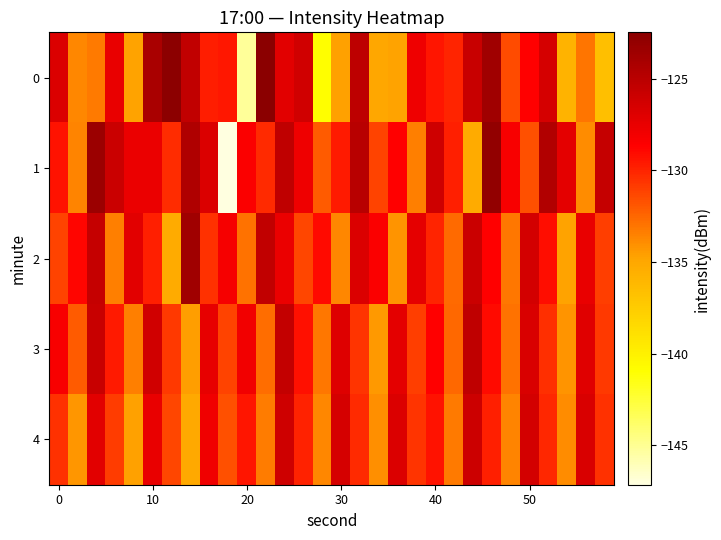

Reading left to right, extract all data points from this chart.

0: -126.8	-133.7	-133.2	-127.6	-134.8	-124.2	-122.6	-125.4	-129.7	-129.5	-145.2	-122.5	-127.1	-126.1	-140.9	-134.7	-125.2	-135.0	-134.7	-127.8	-129.5	-130.0	-125.8	-123.6	-131.5	-128.7	-126.5	-135.8	-133.1	-136.6
1: -129.4	-133.6	-123.4	-125.9	-127.6	-127.6	-130.4	-124.4	-126.8	-147.1	-128.5	-130.2	-125.3	-127.8	-132.1	-129.6	-124.9	-131.2	-128.7	-133.4	-126.1	-129.8	-135.2	-122.9	-128.3	-131.7	-124.5	-127.2	-133.9	-125.6
2: -131.2	-128.9	-125.6	-133.4	-127.1	-129.8	-135.2	-123.7	-130.5	-128.2	-132.9	-125.4	-127.6	-131.3	-129.1	-133.7	-126.8	-128.5	-134.2	-127.3	-130.0	-132.6	-125.9	-128.7	-133.1	-126.4	-129.2	-134.8	-127.5	-131.0
3: -128.3	-132.1	-125.8	-129.6	-133.4	-126.2	-130.8	-134.6	-127.4	-131.2	-128.0	-132.7	-125.5	-129.3	-133.1	-126.9	-130.6	-134.4	-127.2	-131.0	-128.7	-132.5	-125.3	-129.1	-132.9	-126.7	-130.4	-134.2	-127.0	-130.8
4: -130.5	-134.3	-127.1	-130.9	-134.7	-127.5	-131.3	-135.1	-127.9	-131.7	-129.5	-133.3	-126.1	-129.9	-133.7	-126.5	-130.2	-134.0	-126.8	-130.6	-129.4	-133.2	-126.0	-129.8	-133.6	-126.4	-130.1	-133.9	-126.7	-130.5